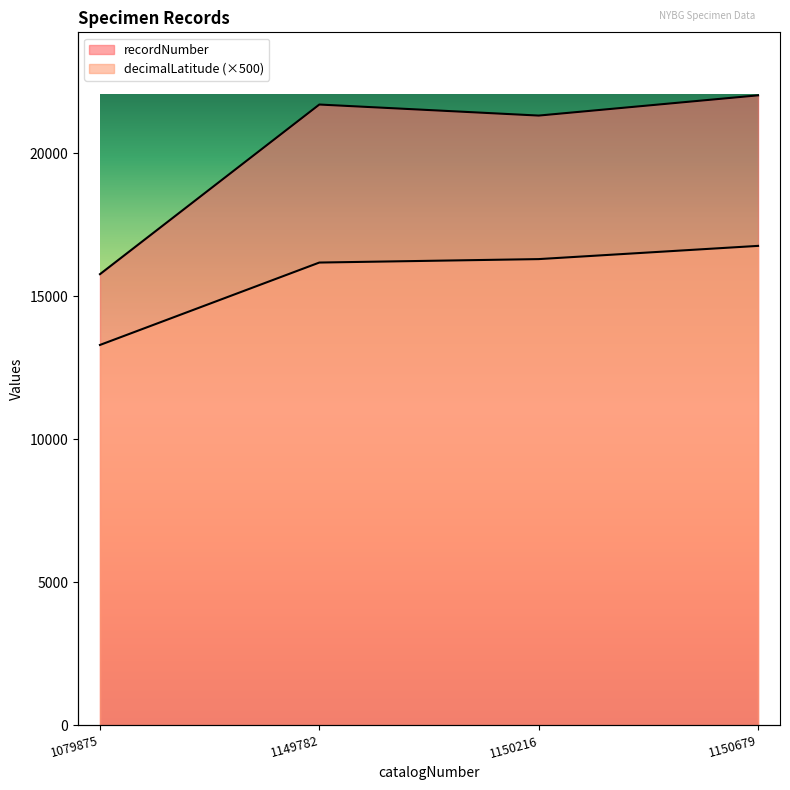

In recordNumber, how many points are higher than both neighbors (excluding endpoints)?

1